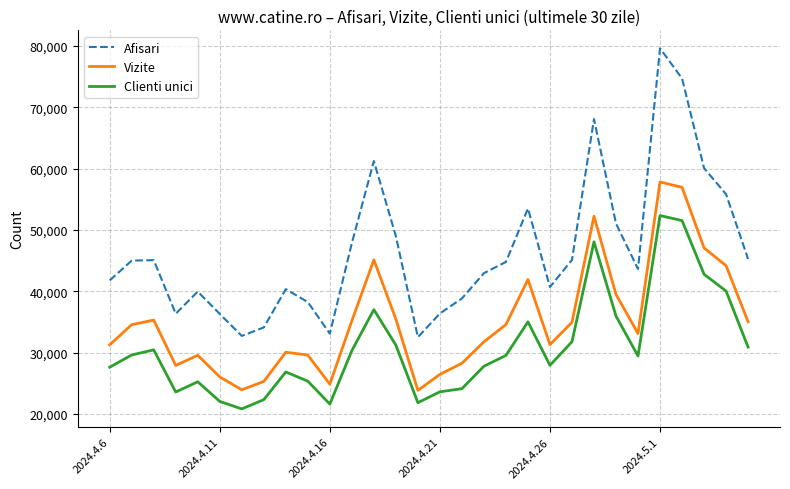

Which series has the largest total across all categories?

Afisari